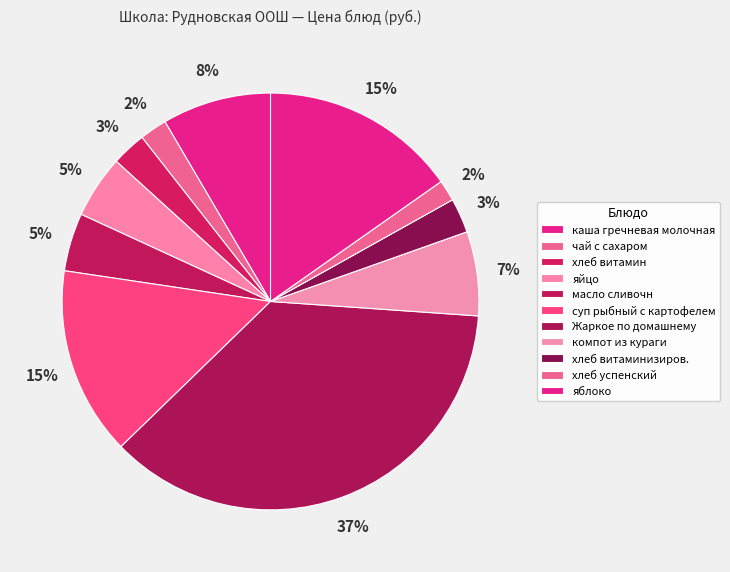

Count the number of slices in the pie.

11